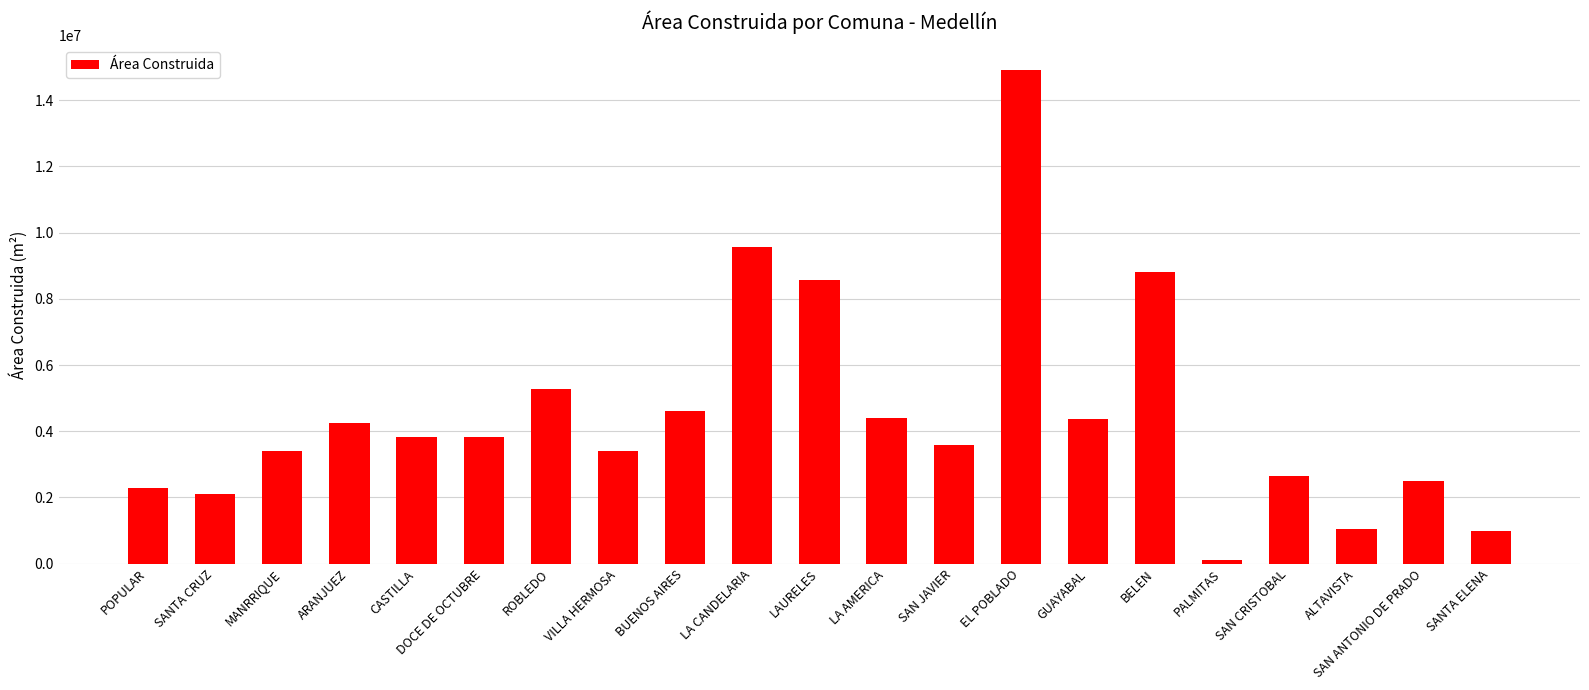

Approximately how many times larger is the value at VILLA HERMOSA compared to CASTILLA?

0.9